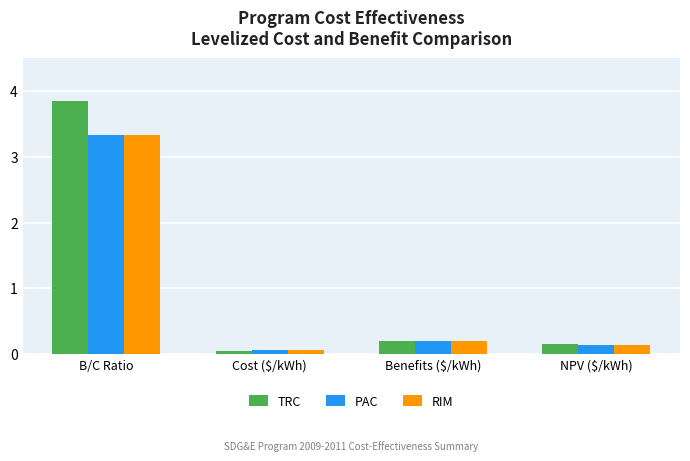

How many bars are there in each group?

3